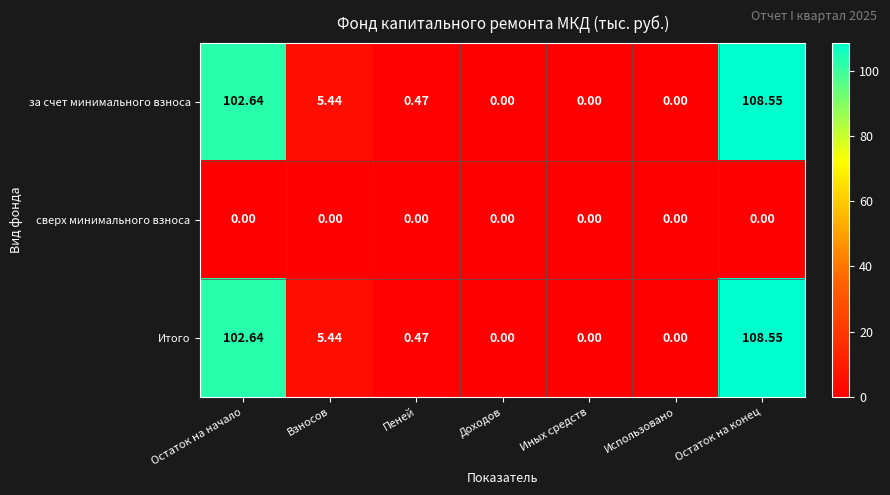

At which category is the sum across all series the highest?

Остаток на конец